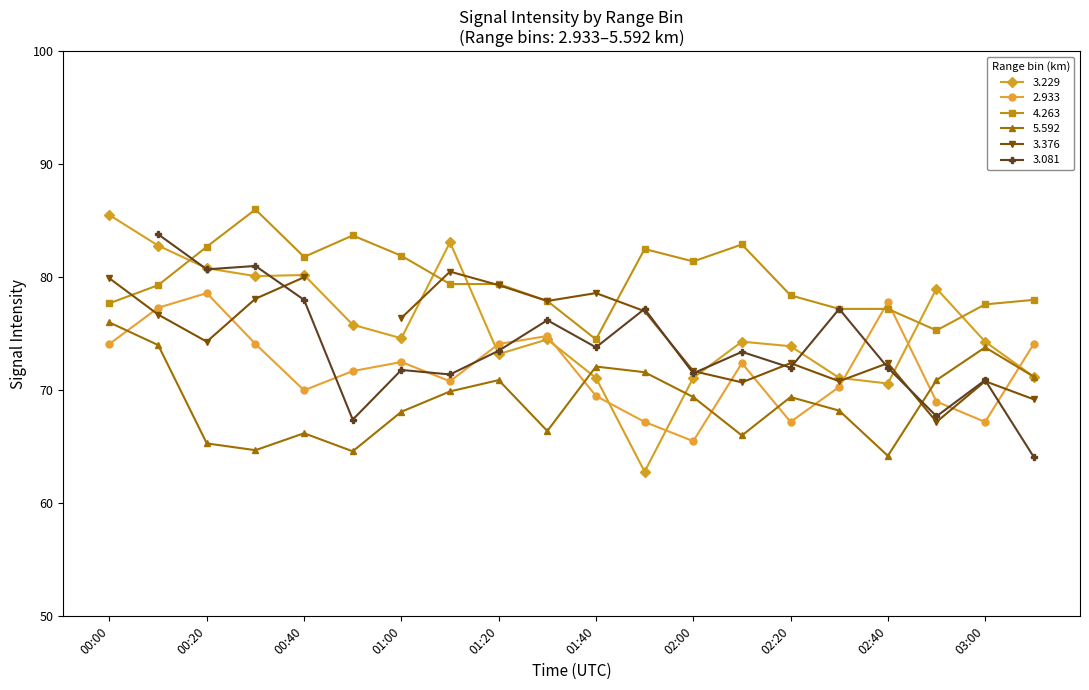

What is the label of the 2nd point from the left?

2008/02/28 00:10